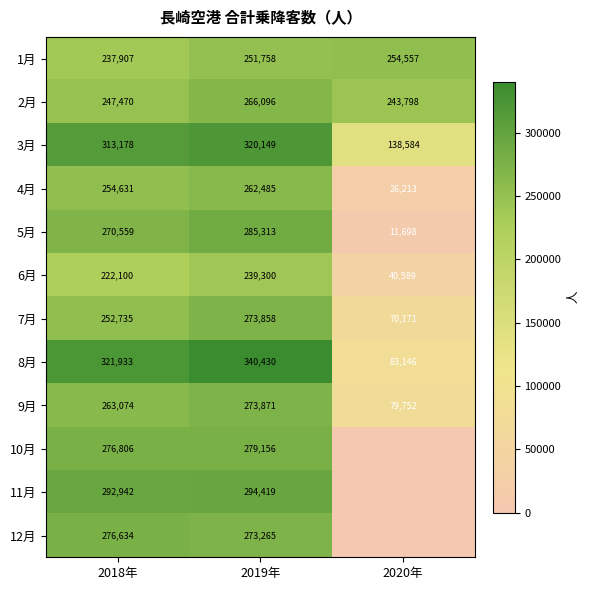

What is the highest value of the 2月 series?

266096